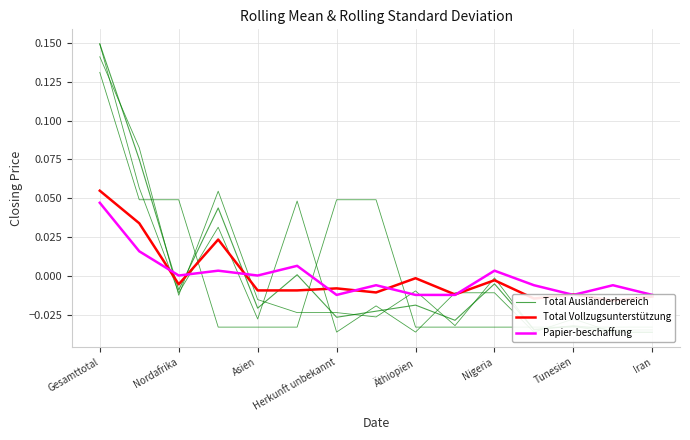

The value of Total Ausländerbereich at 9 is -0.0. True or false?

False